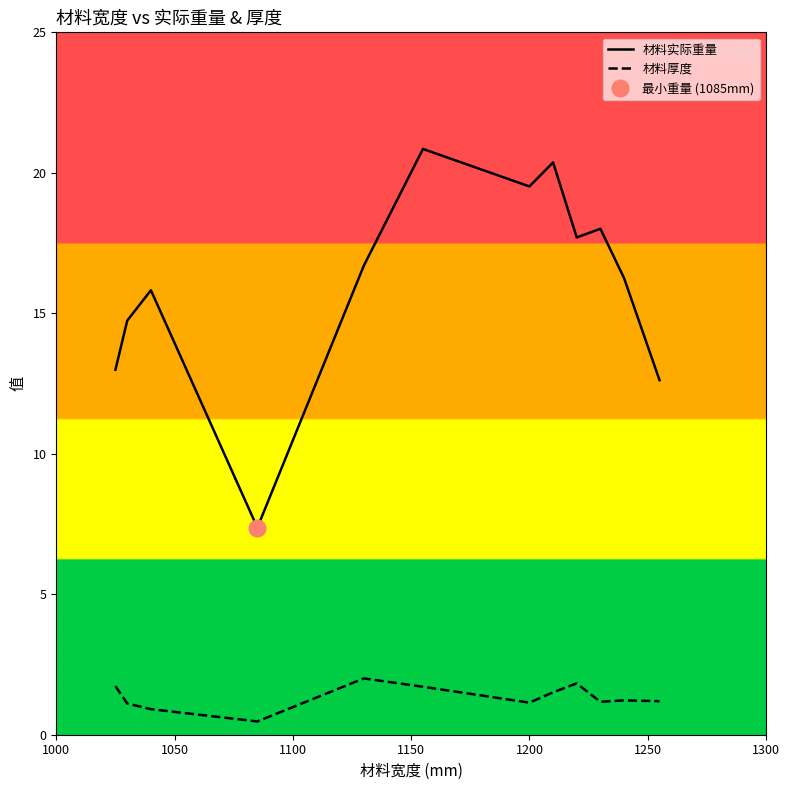

Rank the series by their average value, from highest to lowest.

材料实际重量, 材料厚度